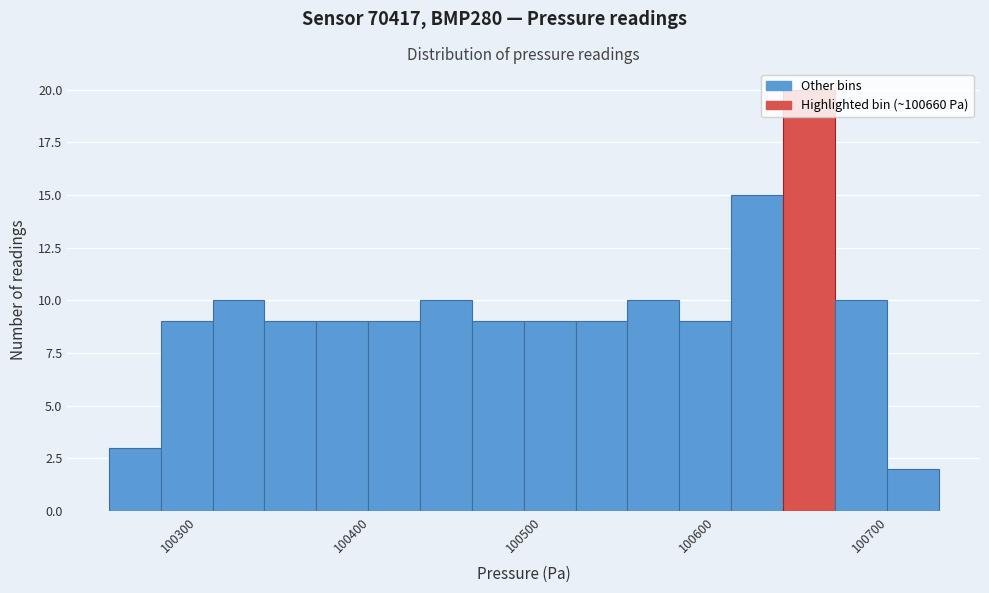

Around what value on the x-axis is the tallest bar? Give the approximate position of its centre, as read against the axis.

100670